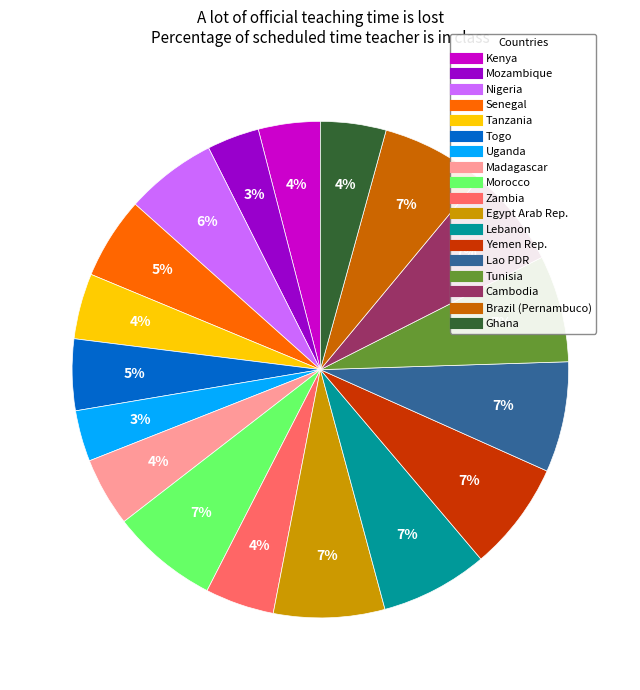

Approximately how many times larger is the value at Togo compared to Kenya?

1.2